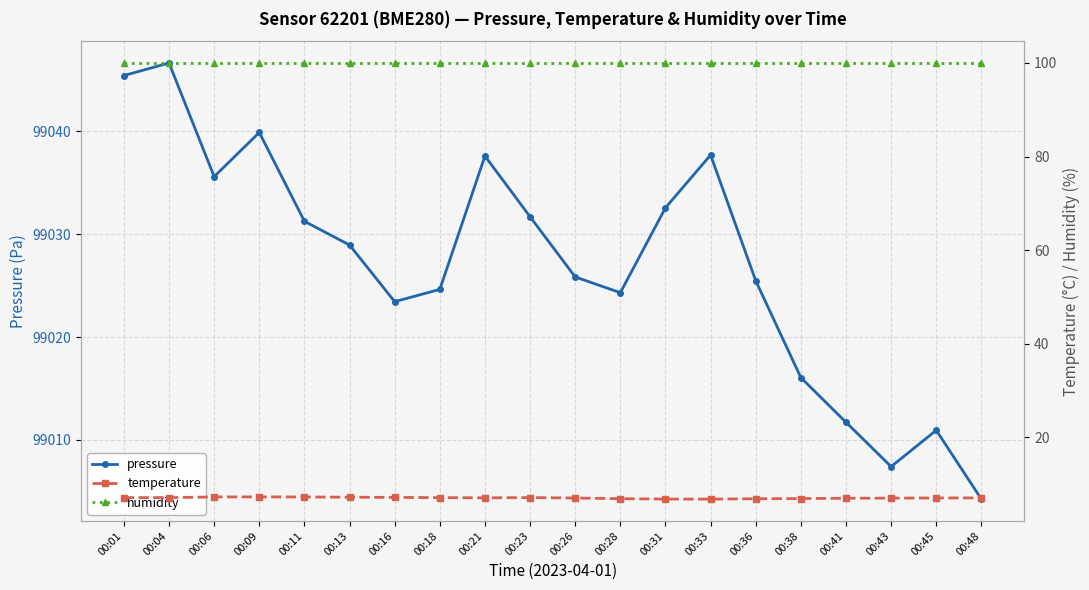

Is it true that humidity equals 100.0 at 00:21?

True